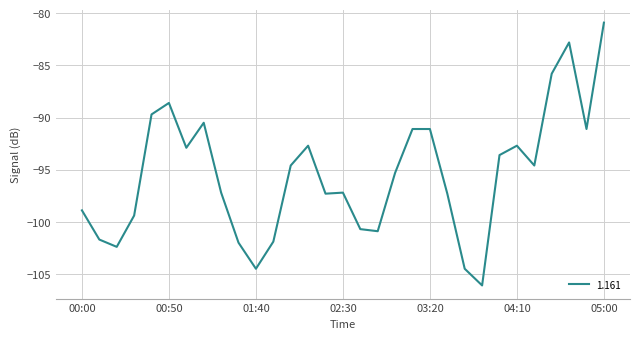

What is the greatest value displayed?

-80.9